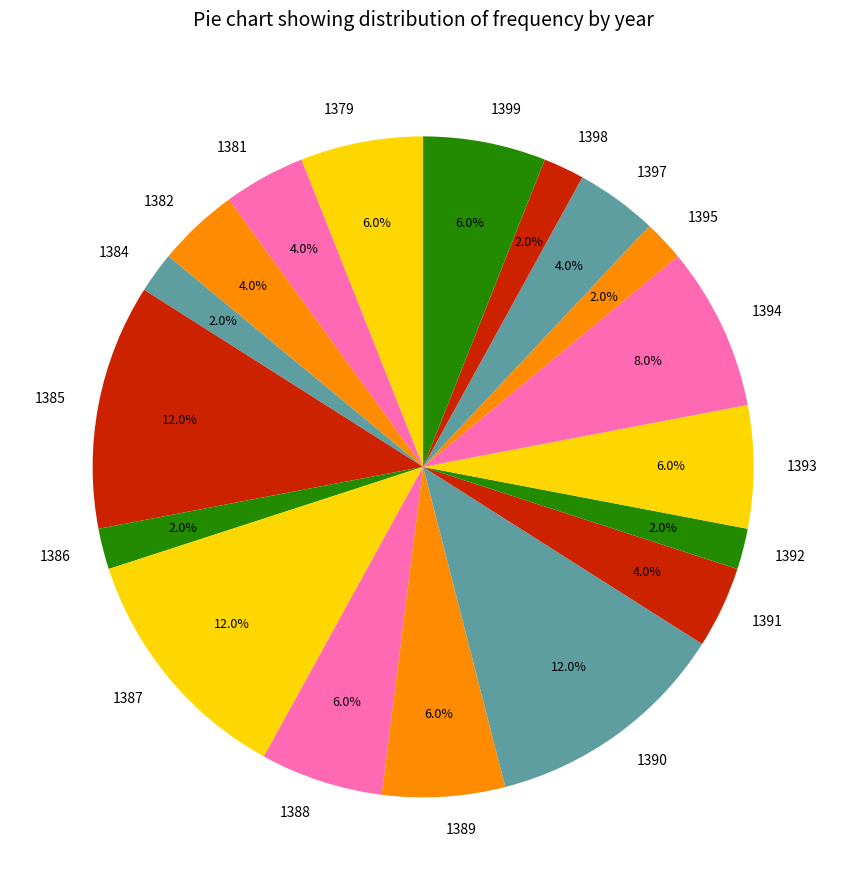

True or false: 1384 accounts for 2% of the total.

True